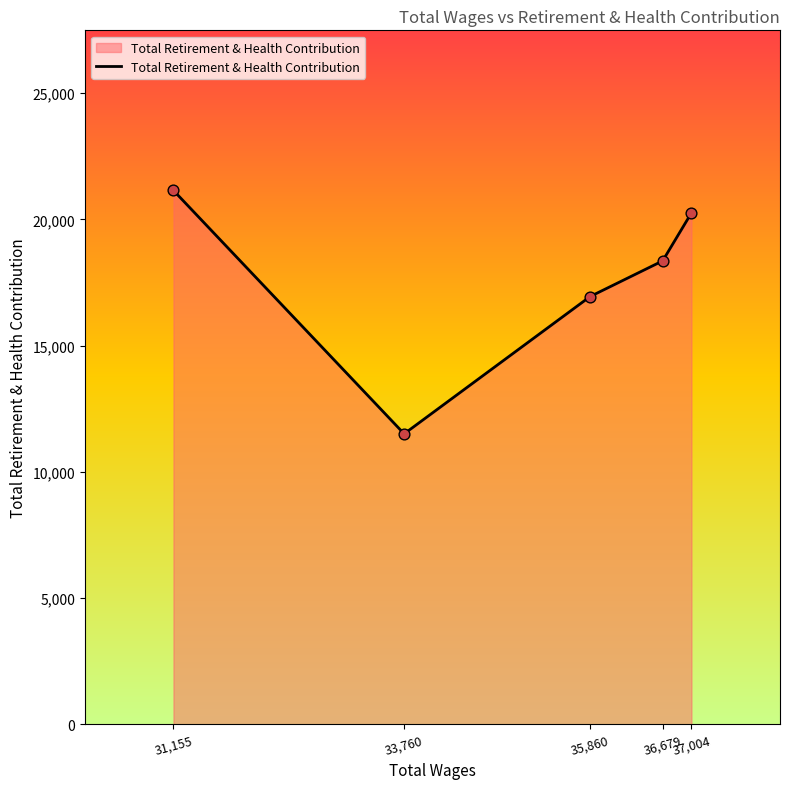

What is the ratio of the value at 36,679 to the value at 31,155?

0.9